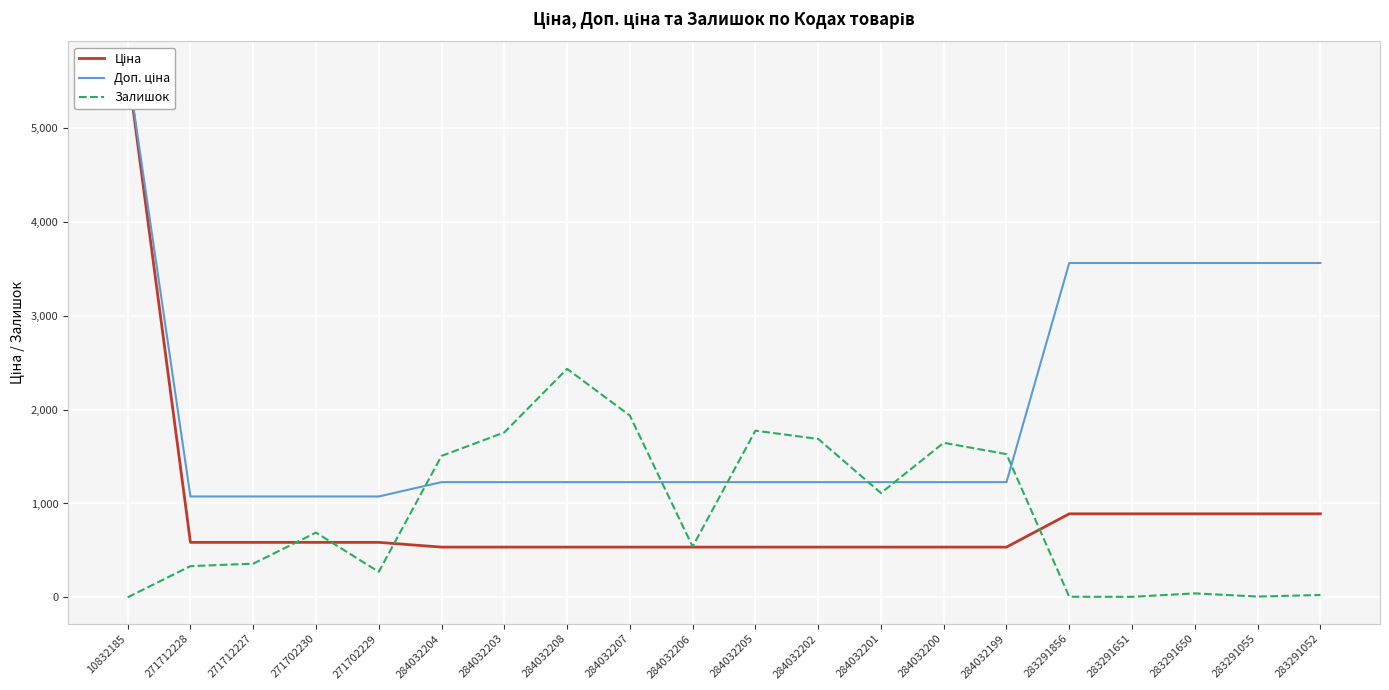

Which has a higher value, 284032202 or 283291052?

283291052